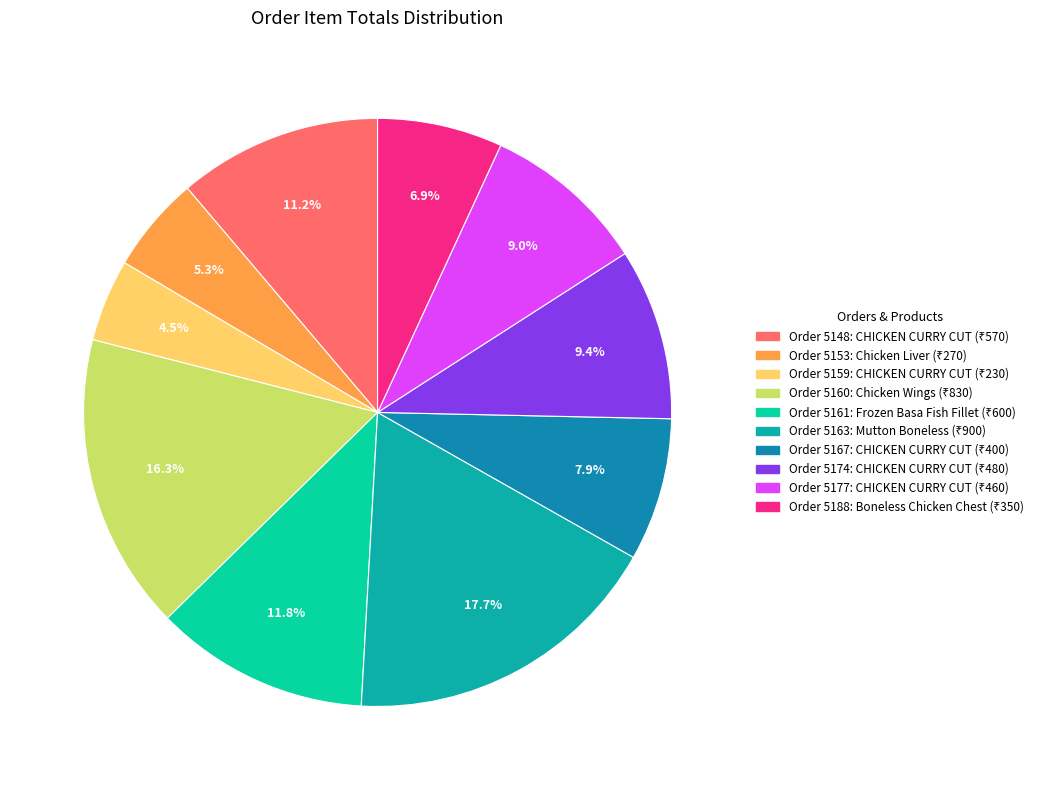

Between Order 5177 and Order 5188, which is larger?

Order 5177